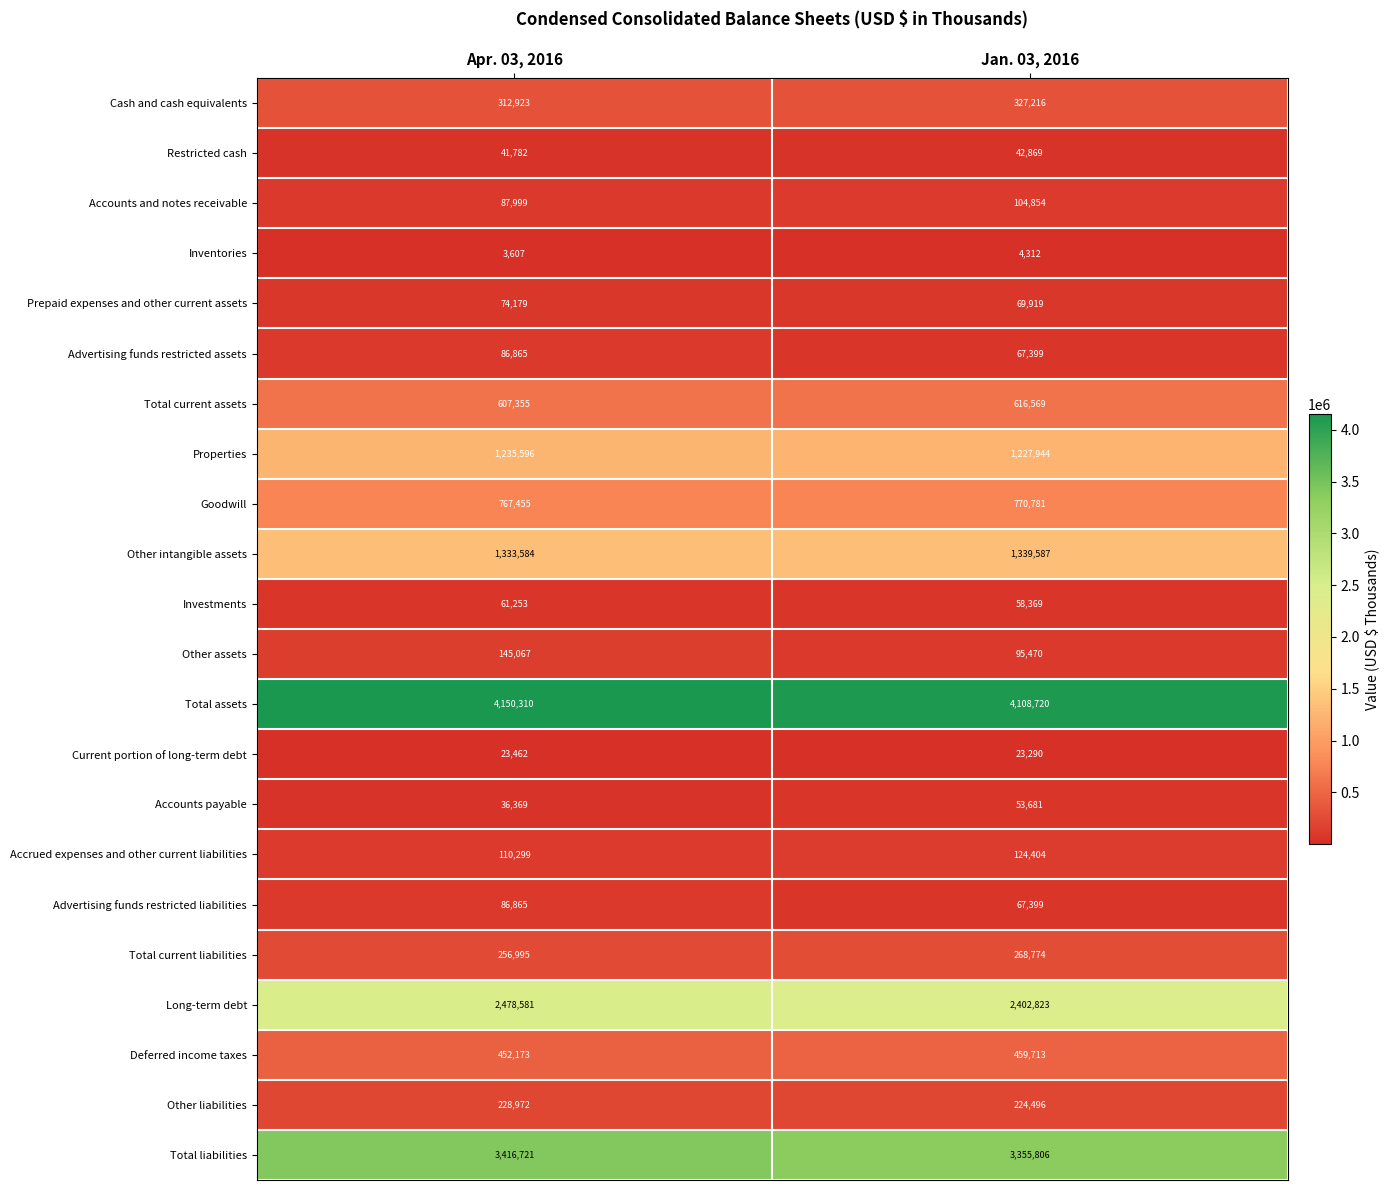

What is the spread (max minus min) of values at Apr. 03, 2016?

4146703